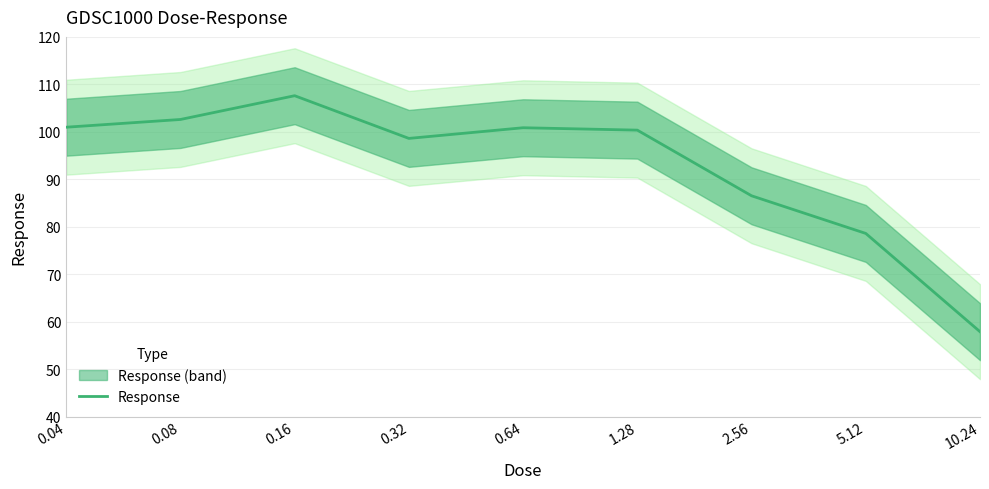

Does the chart display data point markers on the line(s)?

No